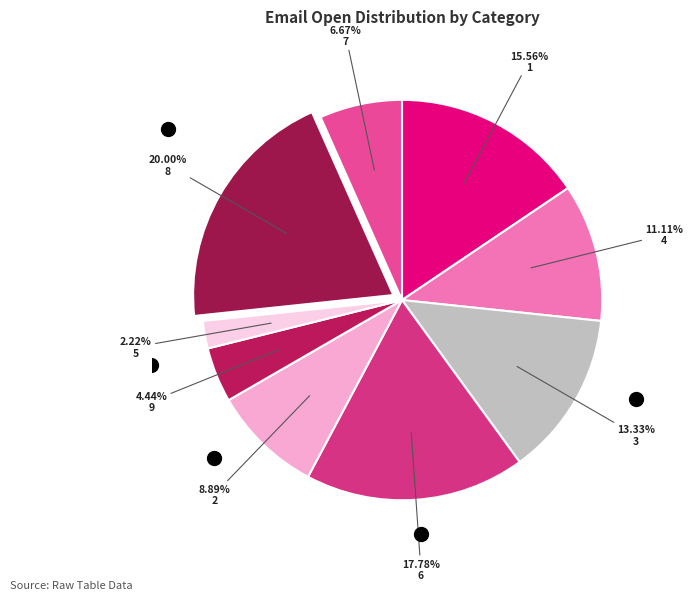

How many segments does this pie chart have?

9